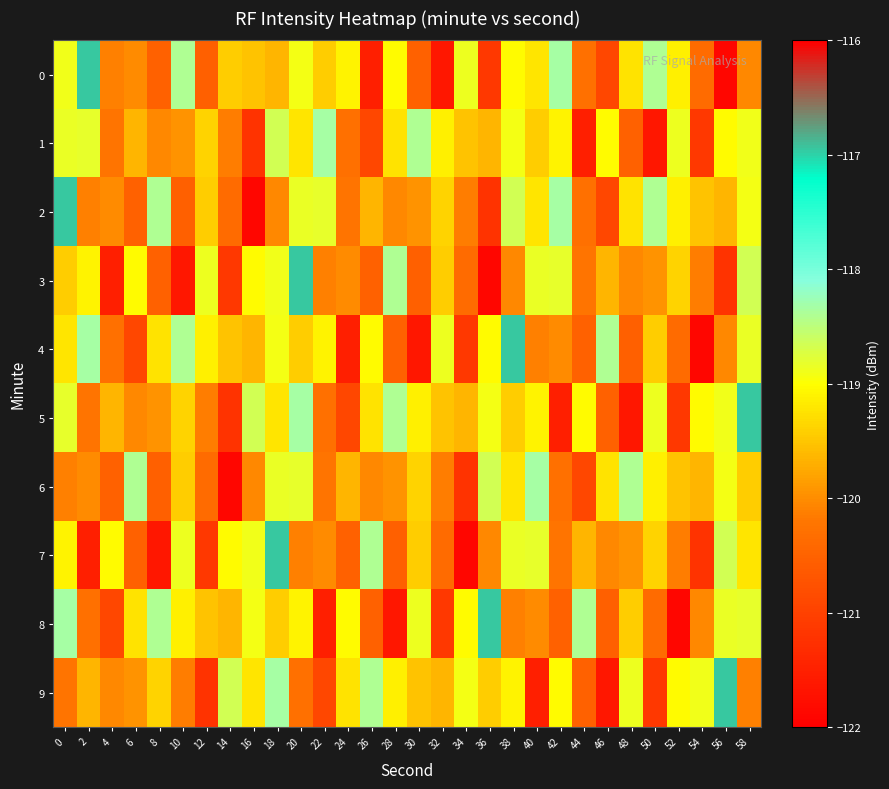

What is the smallest value displayed?

-121.9